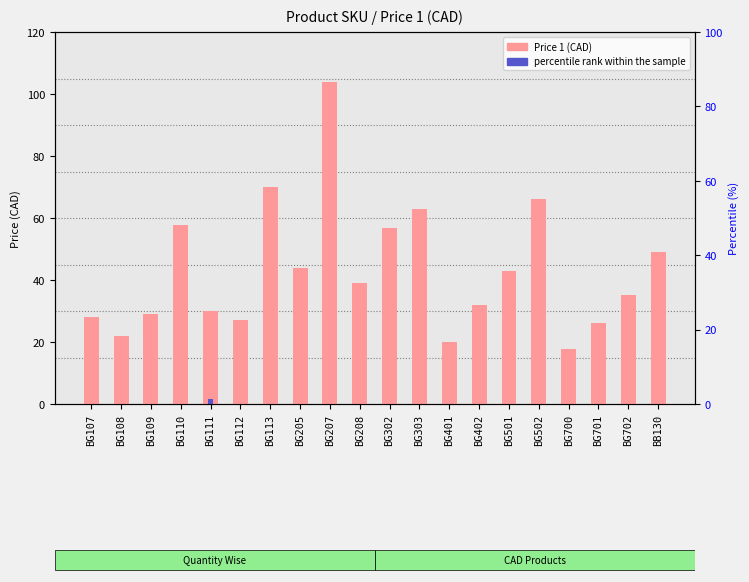

Rank the categories by value from lowest to highest.

BG700, BG401, BG108, BG701, BG112, BG107, BG109, BG111, BG402, BG702, BG208, BG501, BG205, BB130, BG302, BG110, BG303, BG502, BG113, BG207